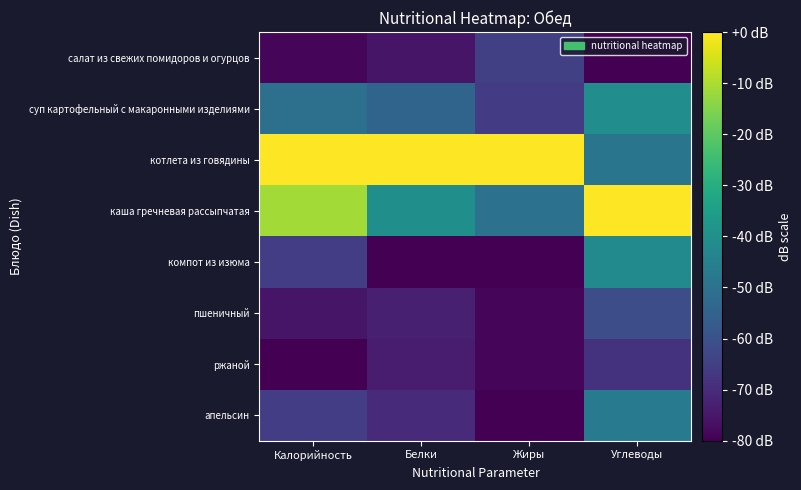

Reading left to right, list all the values displayed in this chart.

салат из свежих помидоров и огурцов: Калорийность=-78.7	Белки=-75.5	Жиры=-65.0	Углеводы=-80.0
суп картофельный с макаронными изделиями: Калорийность=-50.5	Белки=-54.3	Жиры=-66.0	Углеводы=-40.8
котлета из говядины: Калорийность=0.0	Белки=0.0	Жиры=0.0	Углеводы=-49.0
каша гречневая рассыпчатая: Калорийность=-11.0	Белки=-40.3	Жиры=-50.0	Углеводы=0.0
компот из изюма: Калорийность=-65.6	Белки=-80.0	Жиры=-80.0	Углеводы=-42.0
пшеничный: Калорийность=-75.6	Белки=-73.0	Жиры=-79.0	Углеводы=-61.1
ржаной: Калорийность=-80.0	Белки=-74.0	Жиры=-79.0	Углеводы=-68.3
апельсин: Калорийность=-65.6	Белки=-70.4	Жиры=-80.0	Углеводы=-46.6